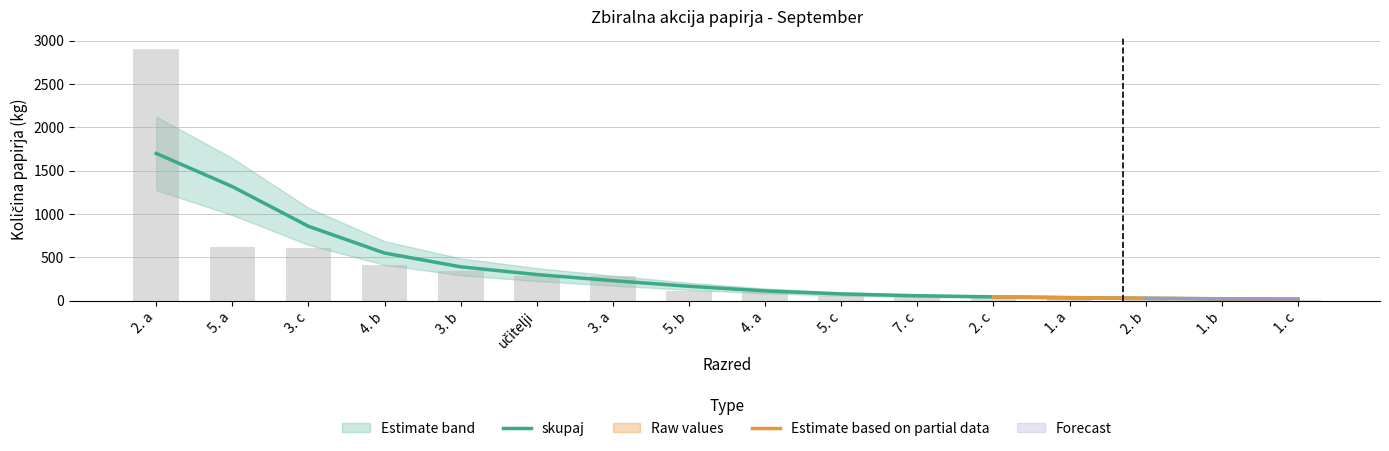

Which series has the widest spread of values?

Raw values